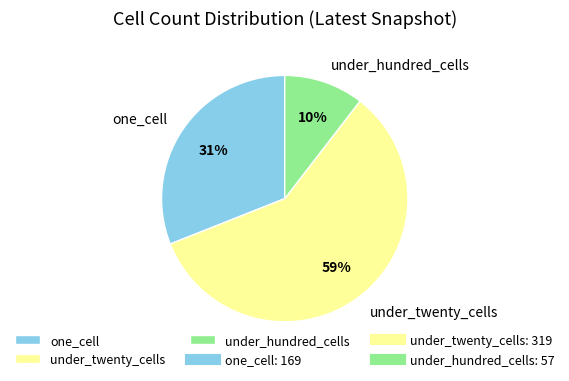

Which has a higher value, under_hundred_cells or one_cell?

one_cell